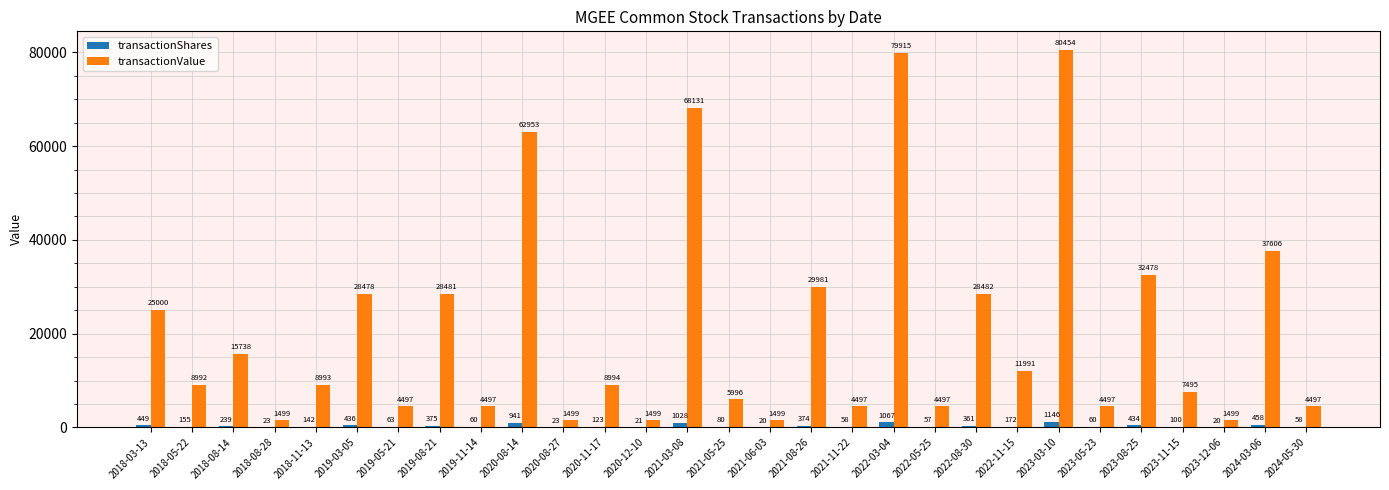

What is the difference between the transactionShares values at 2019-03-05 and 2023-11-15?

336